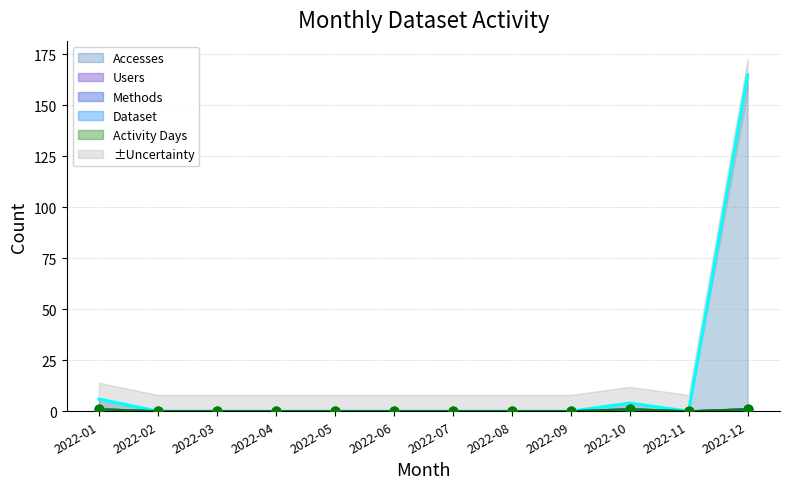

Which series reaches the maximum Y coordinate?

Accesses